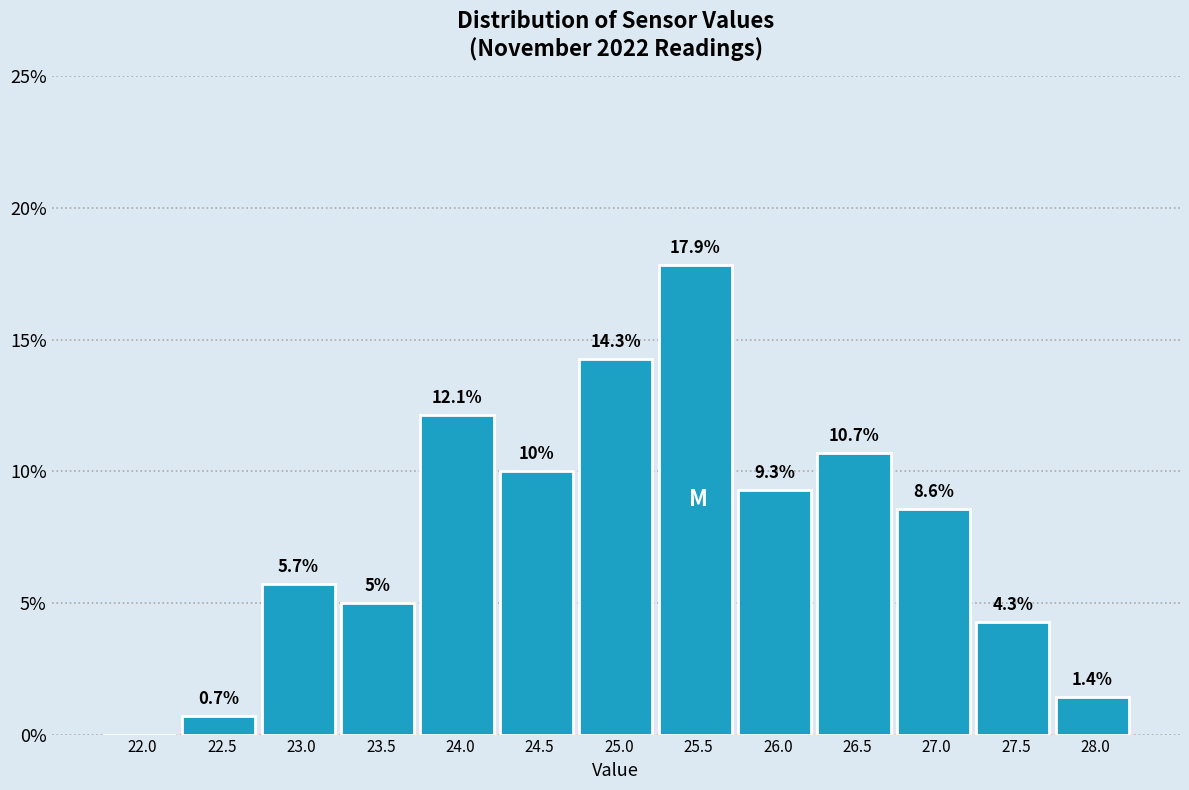

Reading right to left, transcribe all the data shown in this chart.

28.0=1.4	27.5=4.3	27.0=8.6	26.5=10.7	26.0=9.3	25.5=17.9	25.0=14.3	24.5=10.0	24.0=12.1	23.5=5.0	23.0=5.7	22.5=0.7	22.0=0.0